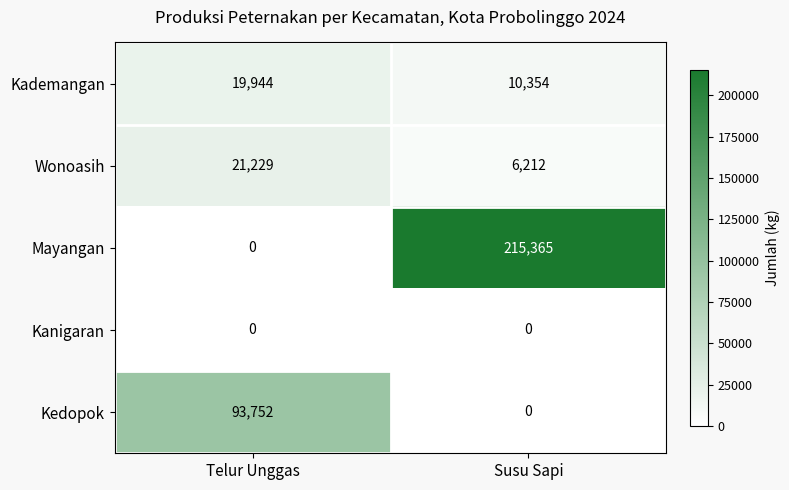

Which category has the highest value across all series?

Susu Sapi